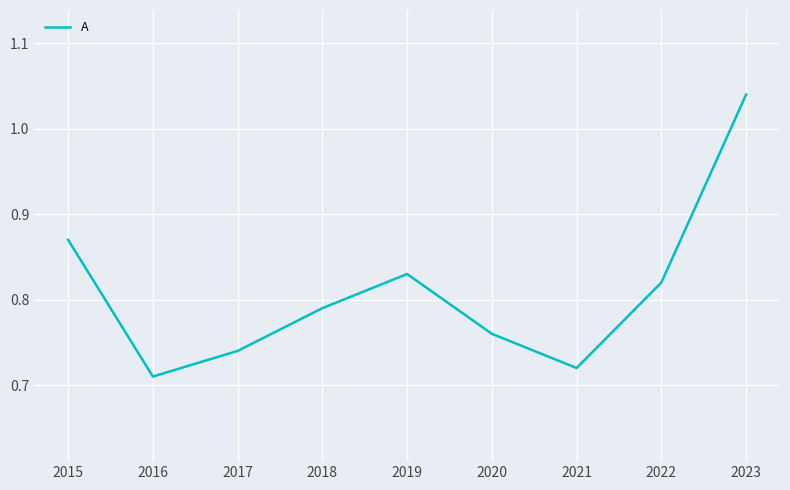

The value at 2017 is 0.2. True or false?

False